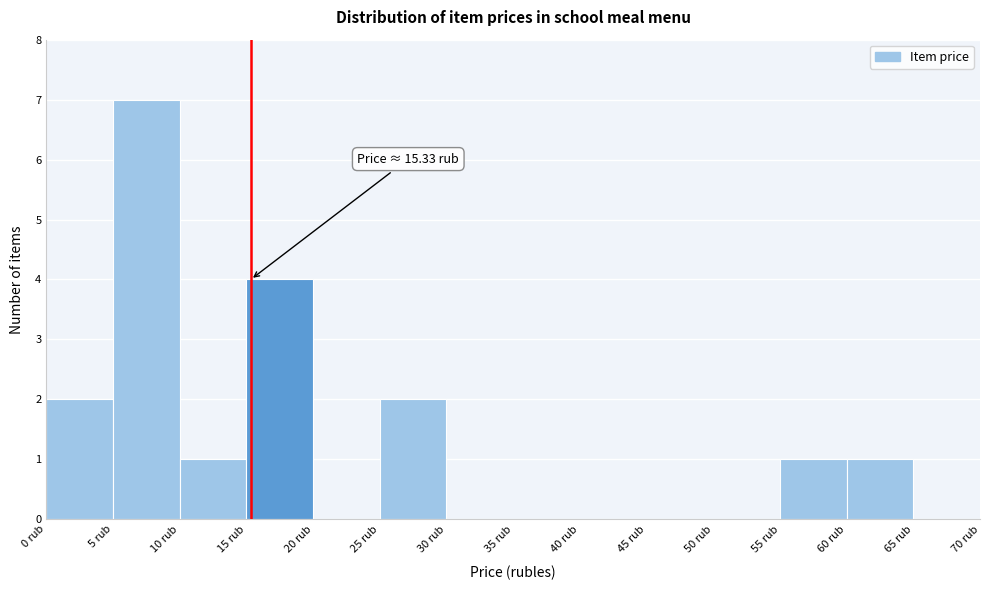

Which range on the x-axis has the tallest bar?

5 to 10